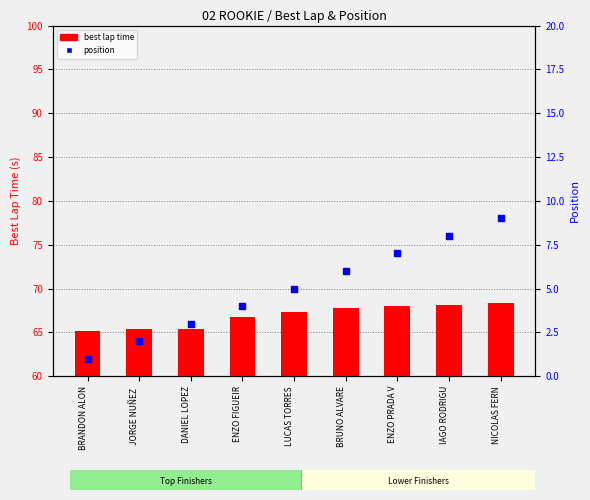

Is the value of best lap time at ENZO PRADA V greater than the value of position at BRANDON ALON?

Yes